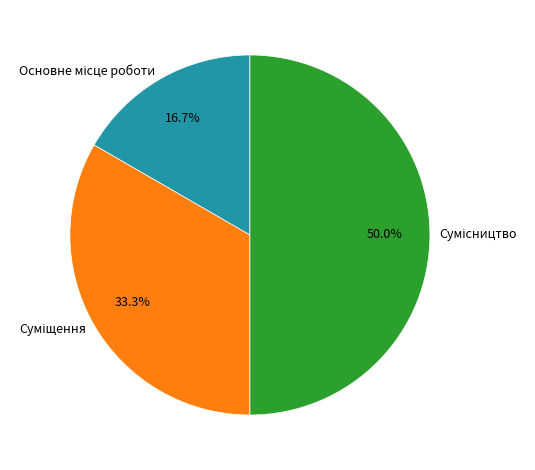

What portion of the pie excludes Суміщення?

66.7%